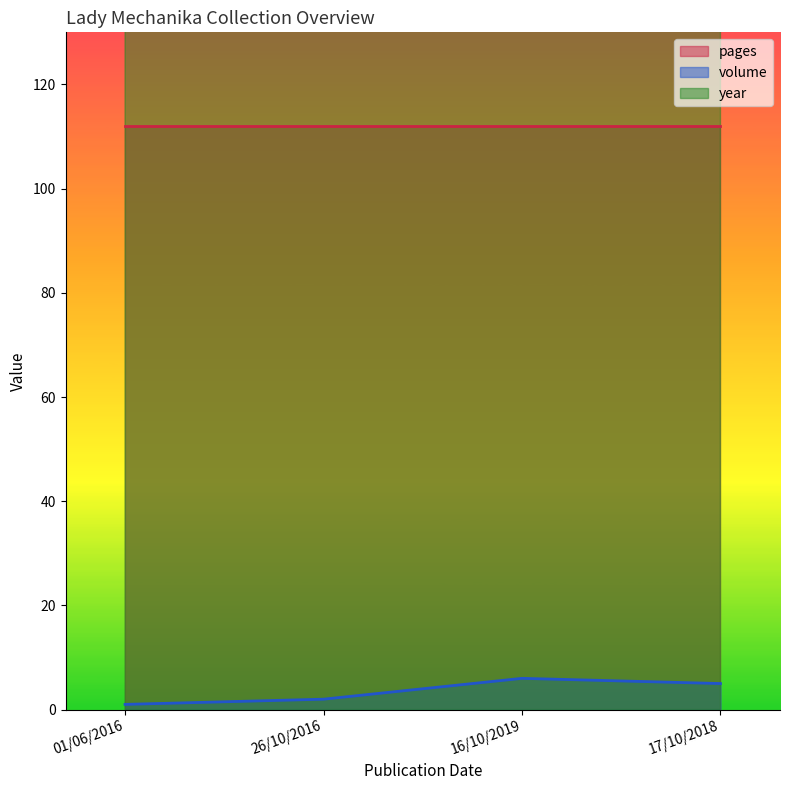

List the labels in order of volume value, smallest first.

01/06/2016, 26/10/2016, 17/10/2018, 16/10/2019